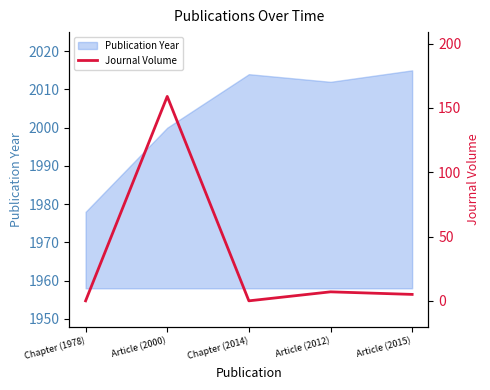

Which category has the lowest value in the Publication Year series?

Chapter (1978)